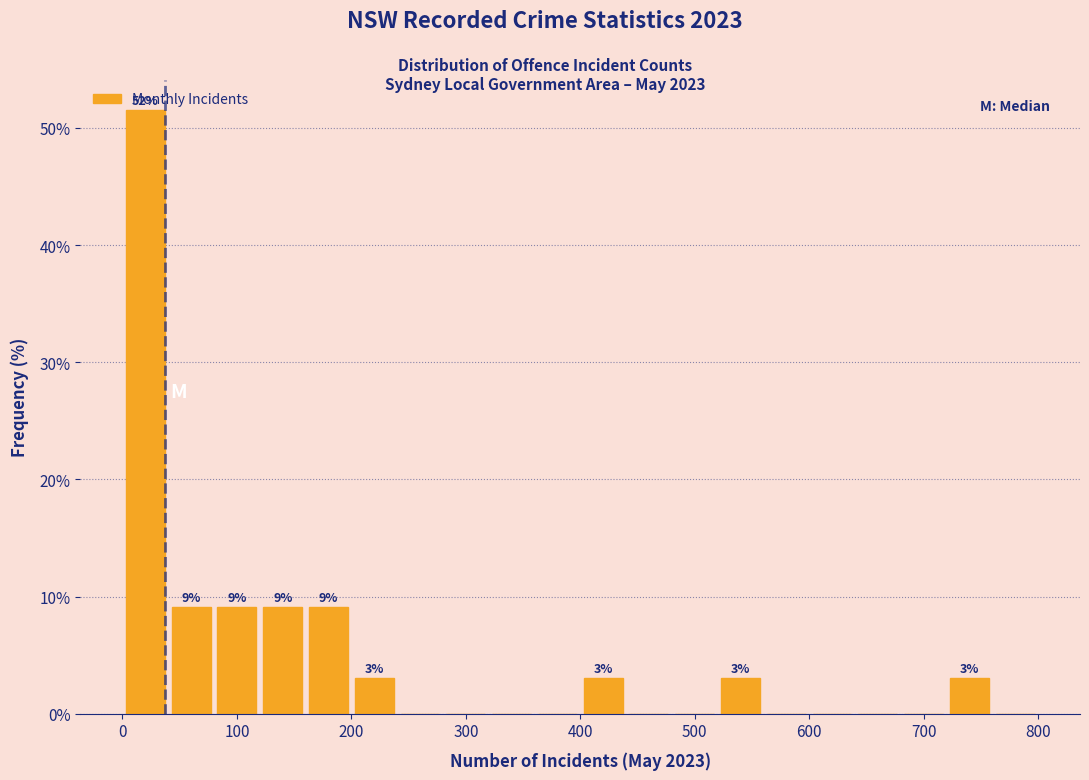

Over which range of the x-axis is the bar tallest?

0 to 40